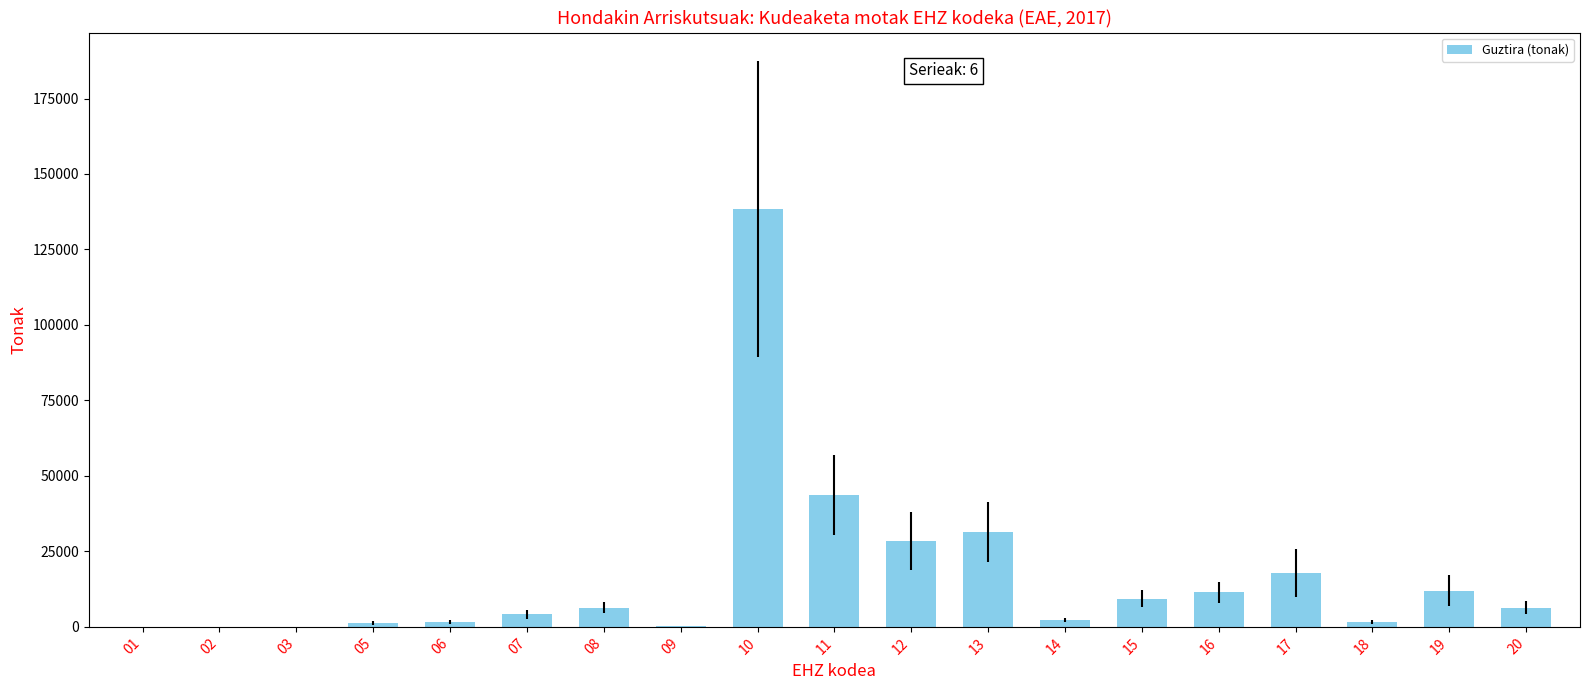

The value at 15 is 16568.2. True or false?

False